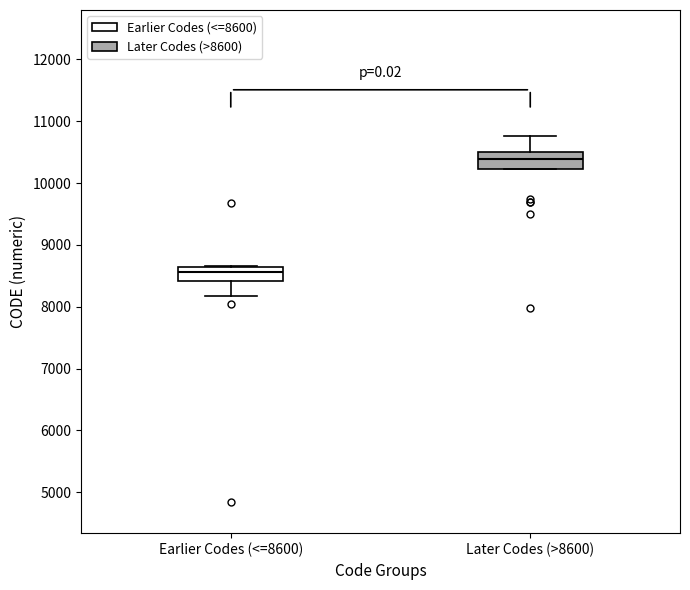

Where is the lower edge of the box for Later Codes (>8600) on the y-axis? The values are not printed on the chart, so give them approximately, as read against the axis.

10200